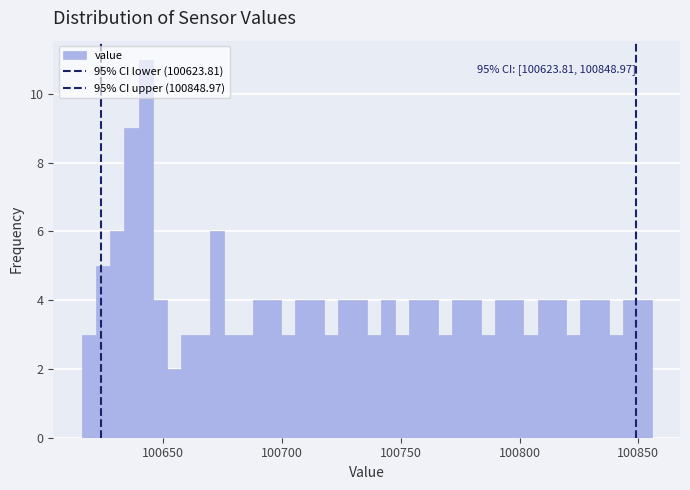

Around what value on the x-axis is the tallest bar? Give the approximate position of its centre, as read against the axis.

100645